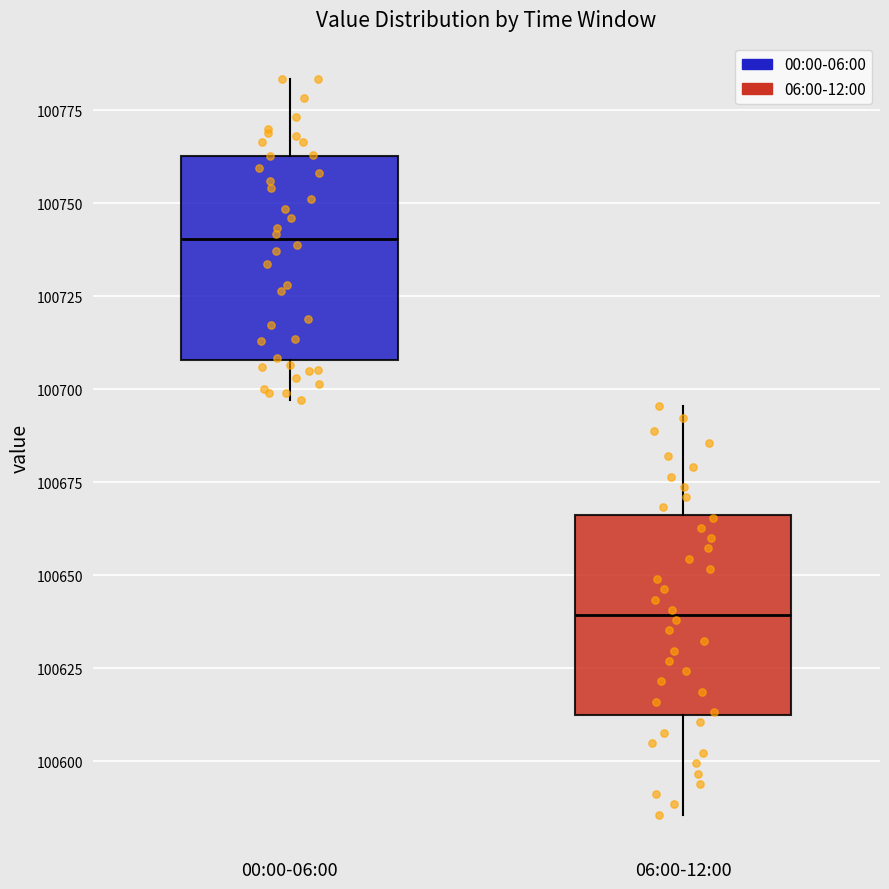

Where does the upper whisker of the box for 06:00-12:00 end on the y-axis? The values are not printed on the chart, so give them approximately, as read against the axis.

100695